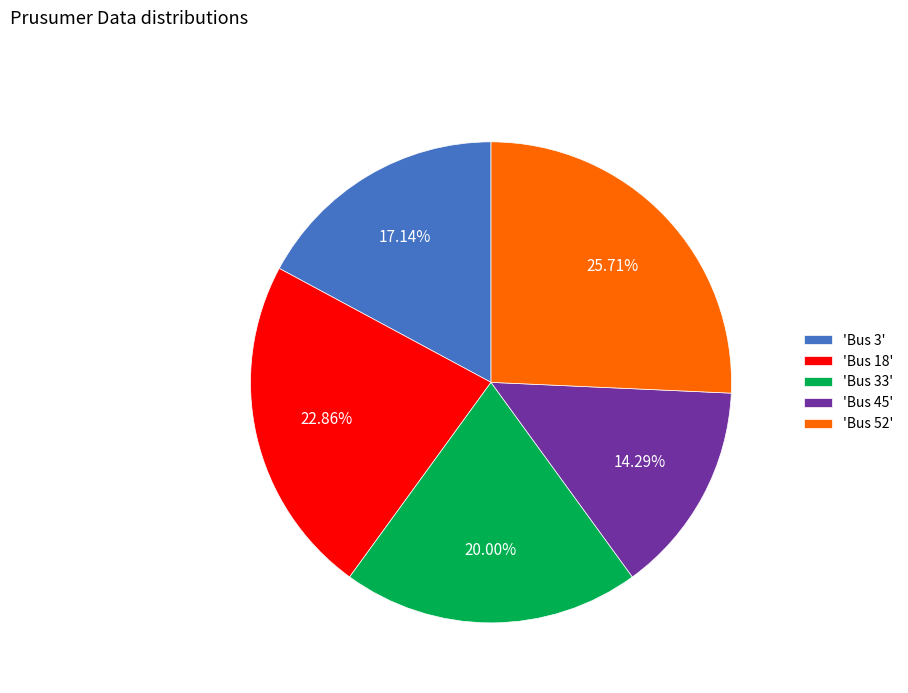

Between 'Bus 3' and 'Bus 18', which is larger?

'Bus 18'